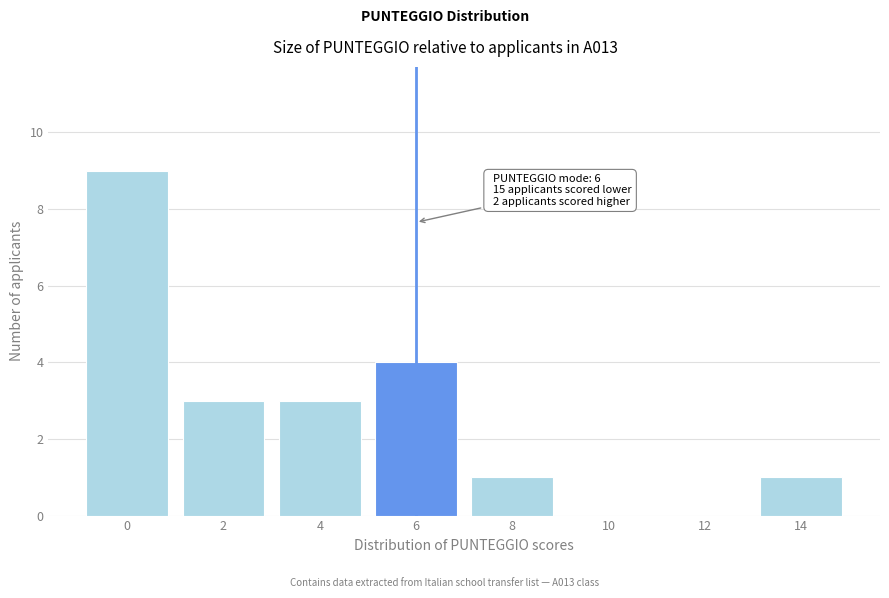

Reading left to right, what are all the values shown in this chart?

0=9	2=3	4=3	6=4	8=1	10=0	12=0	14=1